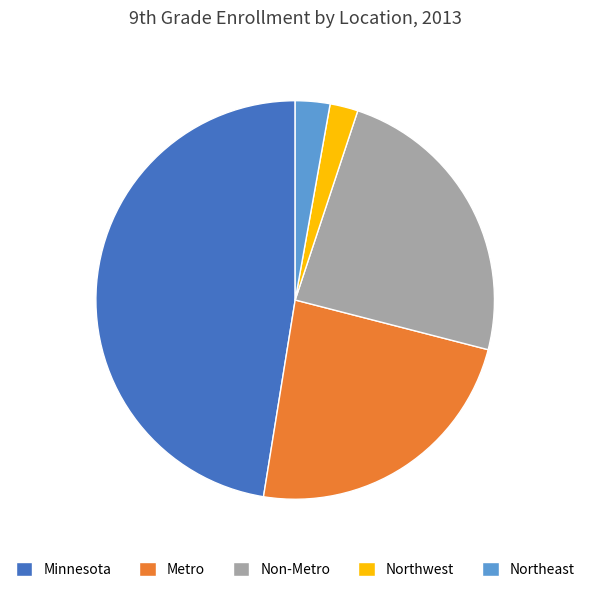

Is it true that Minnesota is 33% of the pie?

False